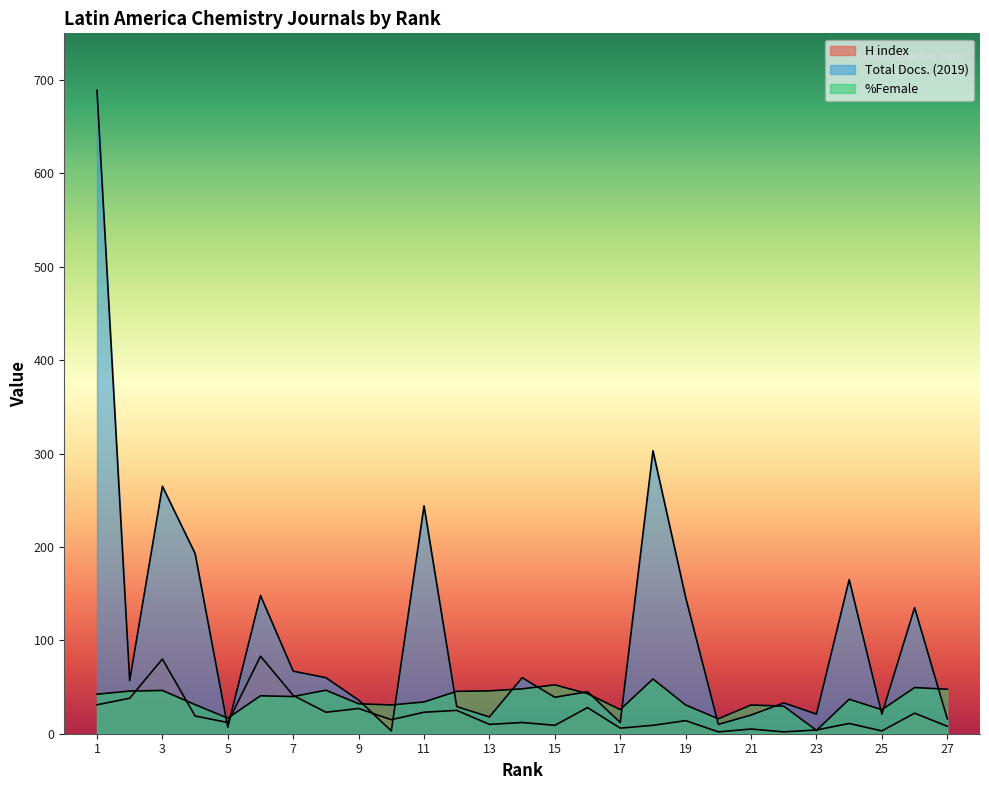

The value of Total Docs. (2019) at 27 is 16.0. True or false?

True